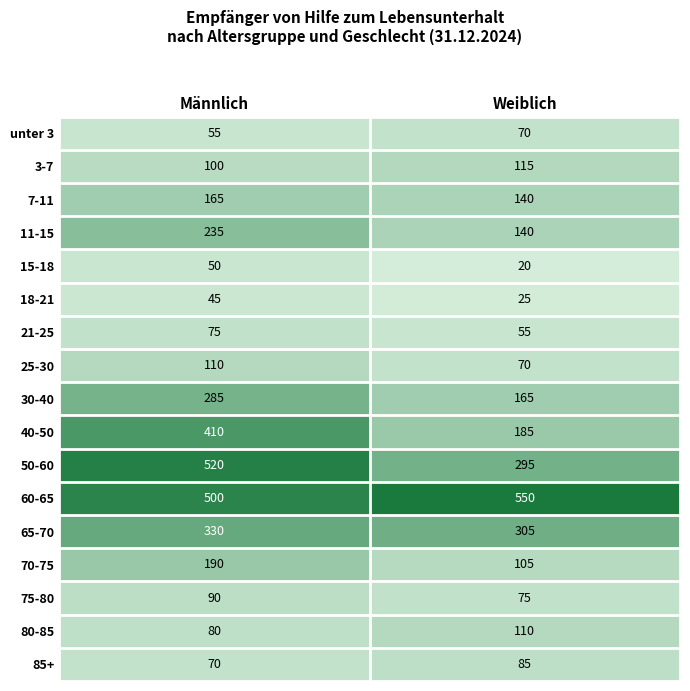

At how many categories does at least one series exceed 194?

2